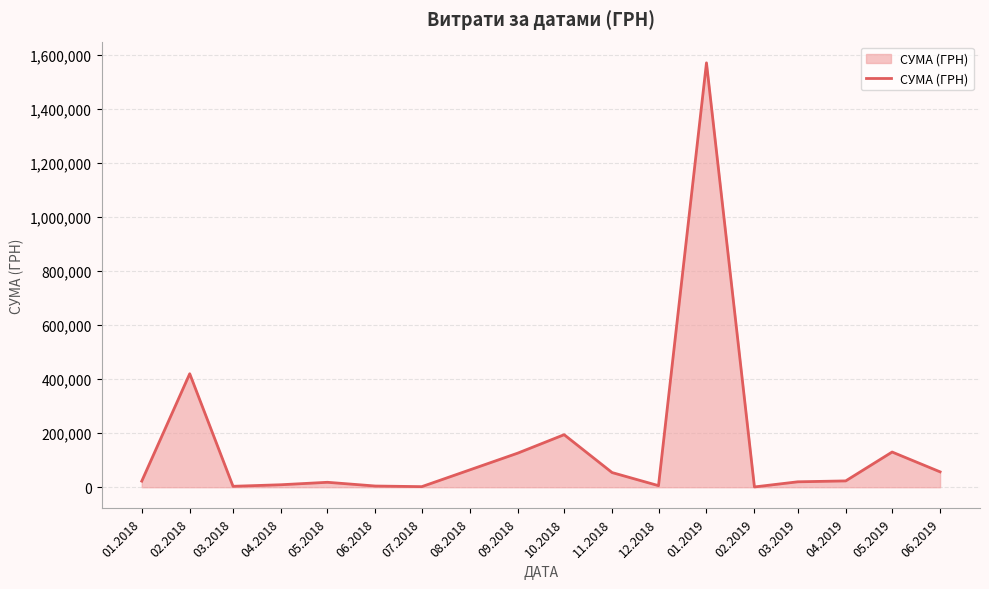

What is the difference between the maximum and minimum values?

1569728.2